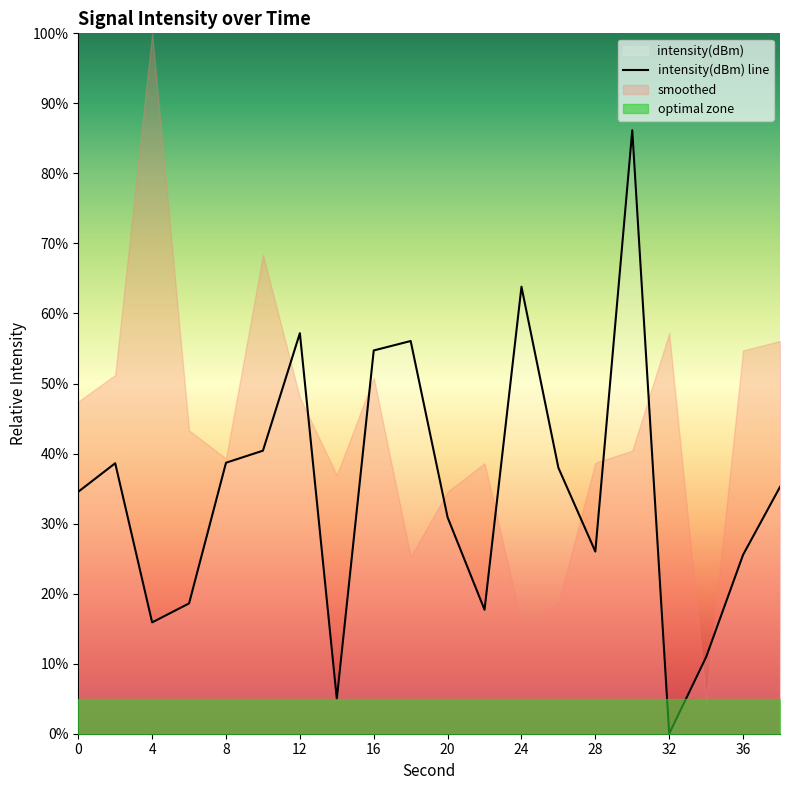

Is it true that intensity(dBm) line equals 41.9 at 36?

False